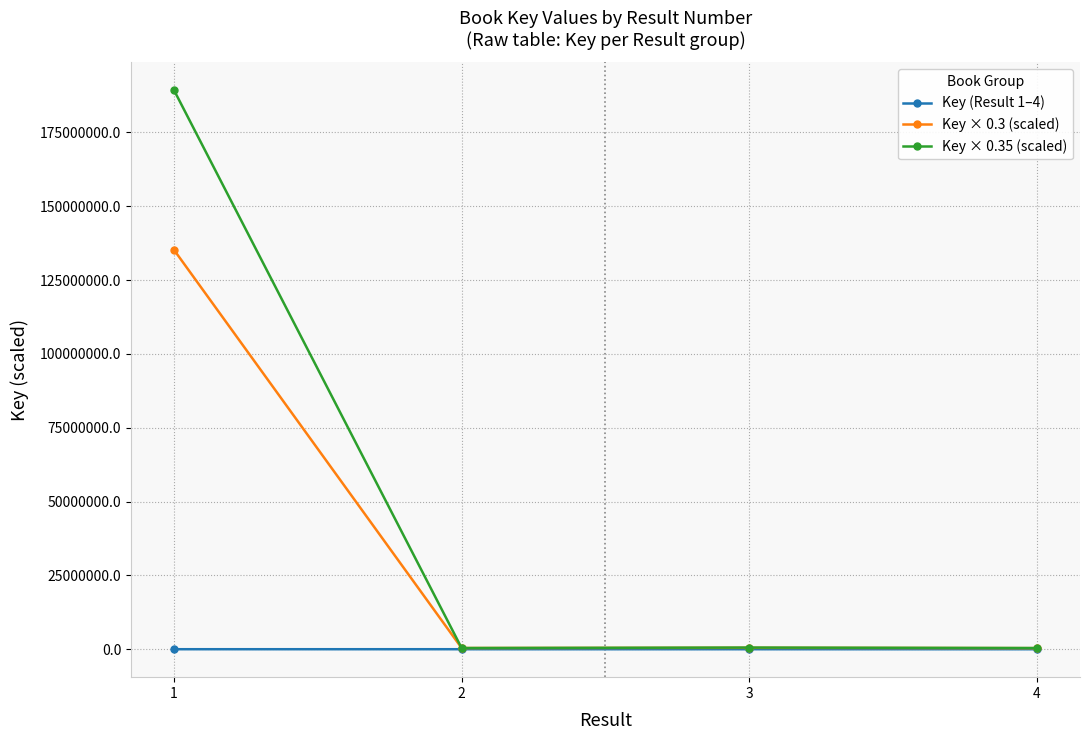

Rank the series by their maximum value, from lowest to highest.

Key (Result 1–4), Key × 0.3 (scaled), Key × 0.35 (scaled)